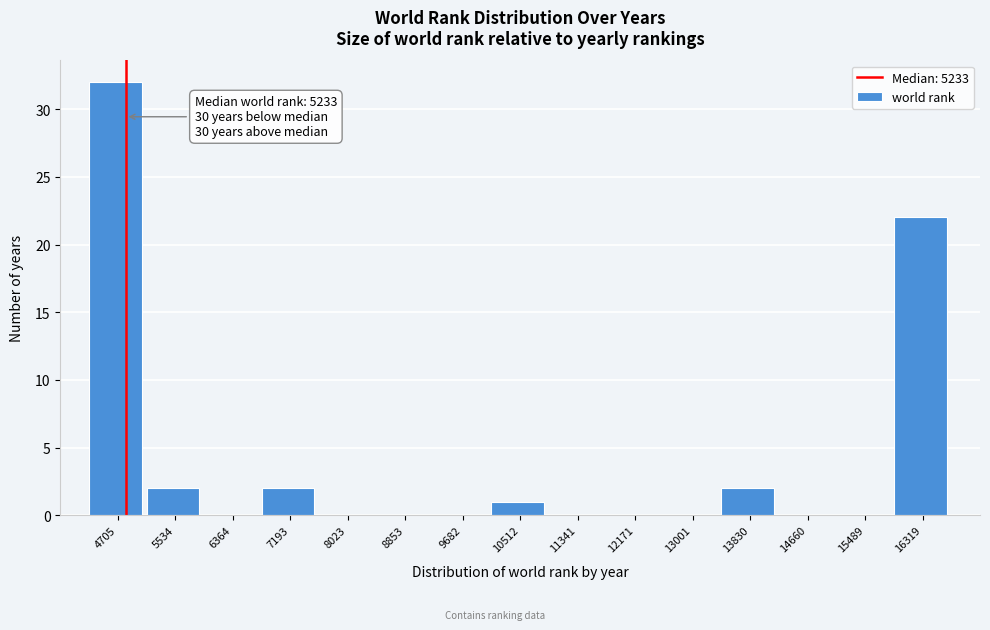

Reading left to right, list all the values displayed in this chart.

4705=32	5534=2	6364=0	7193=2	8023=0	8853=0	9682=0	10512=1	11341=0	12171=0	13001=0	13830=2	14660=0	15489=0	16319=22